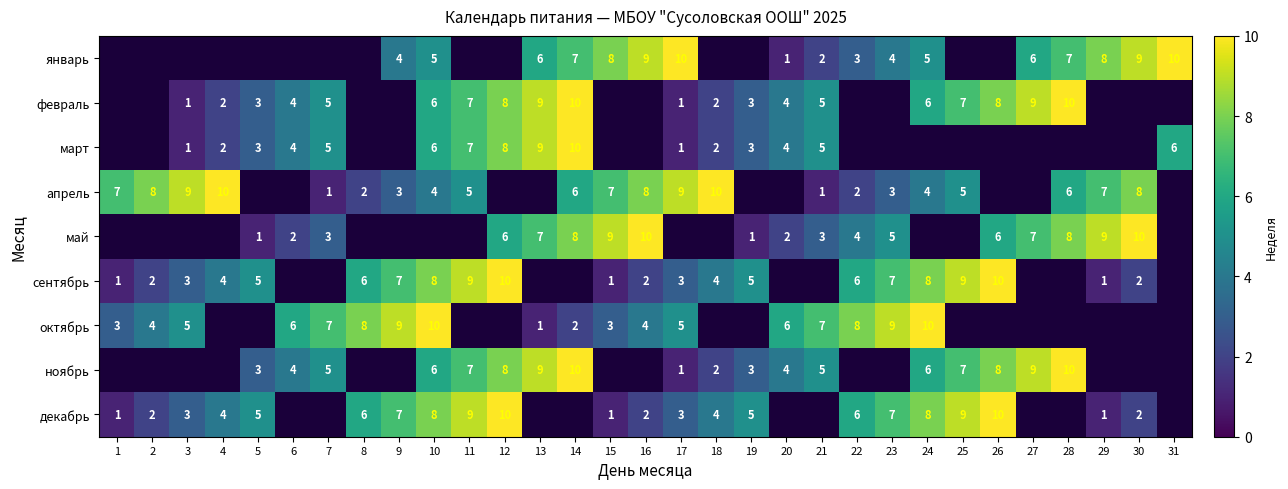

The value of декабрь at 19 is 8. True or false?

False